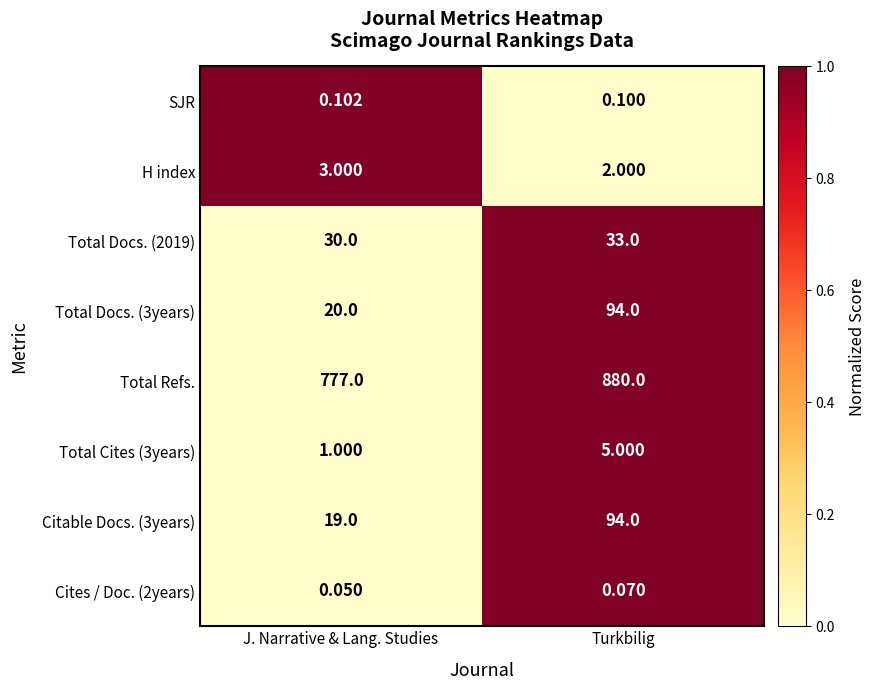

Is the value of Citable Docs. (3years) at J. Narrative & Lang. Studies greater than the value of H index at J. Narrative & Lang. Studies?

Yes